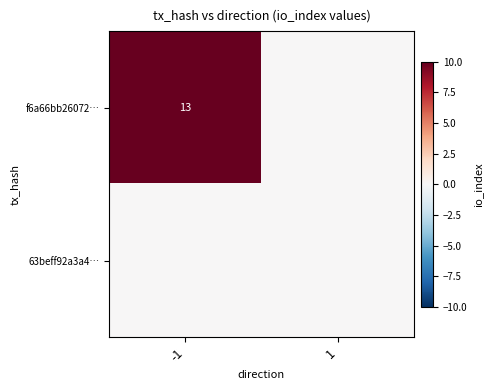

Which category has the lowest value across all series?

1